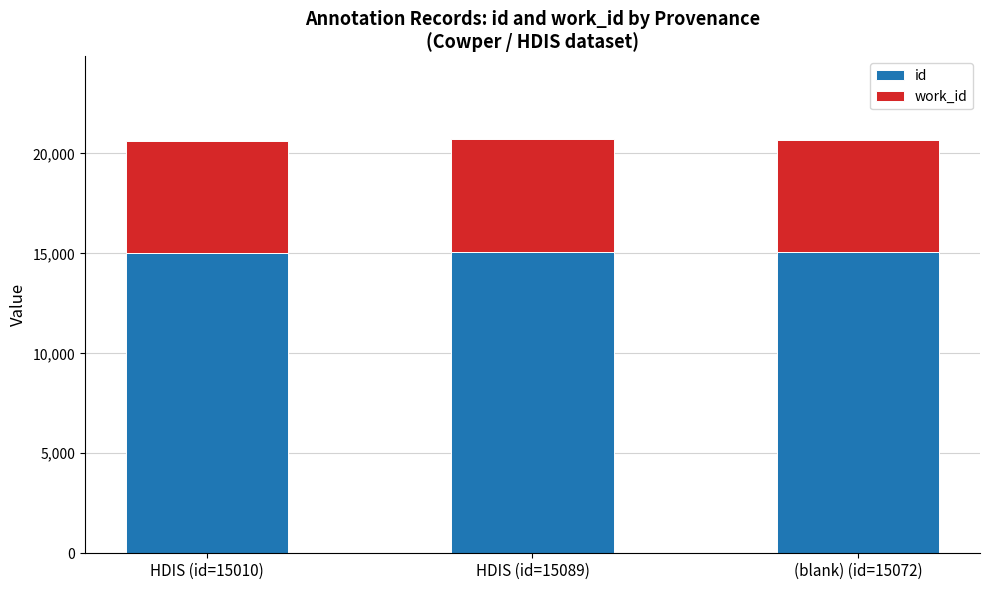

True or false: id has a value of 15010 at HDIS (id=15010).

True